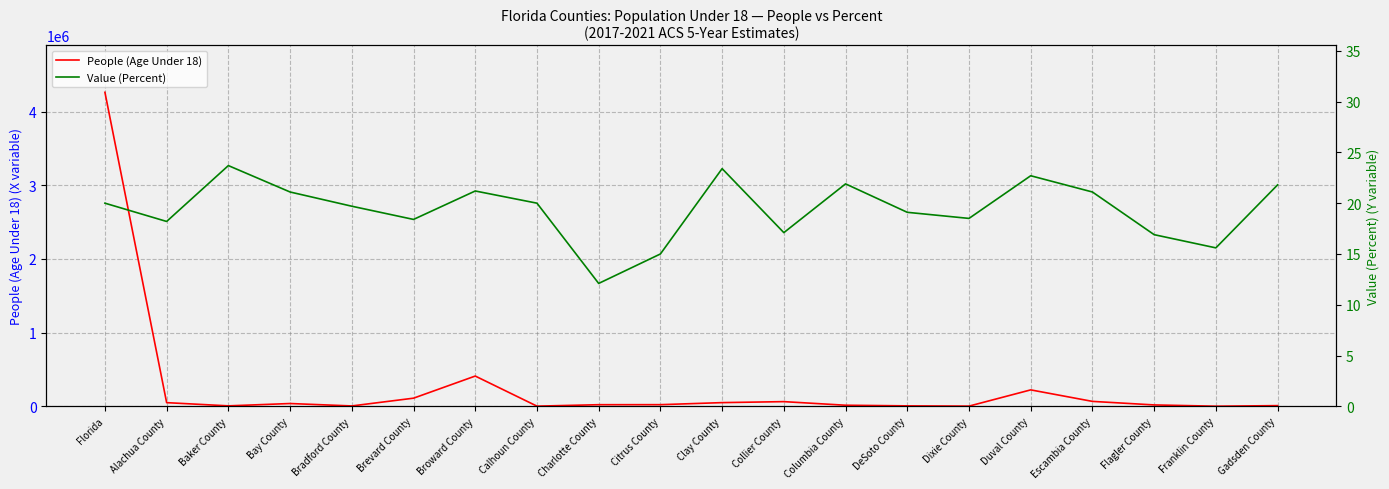

Is the value of People (Age Under 18) at Florida greater than the value of Value (Percent) at Charlotte County?

Yes